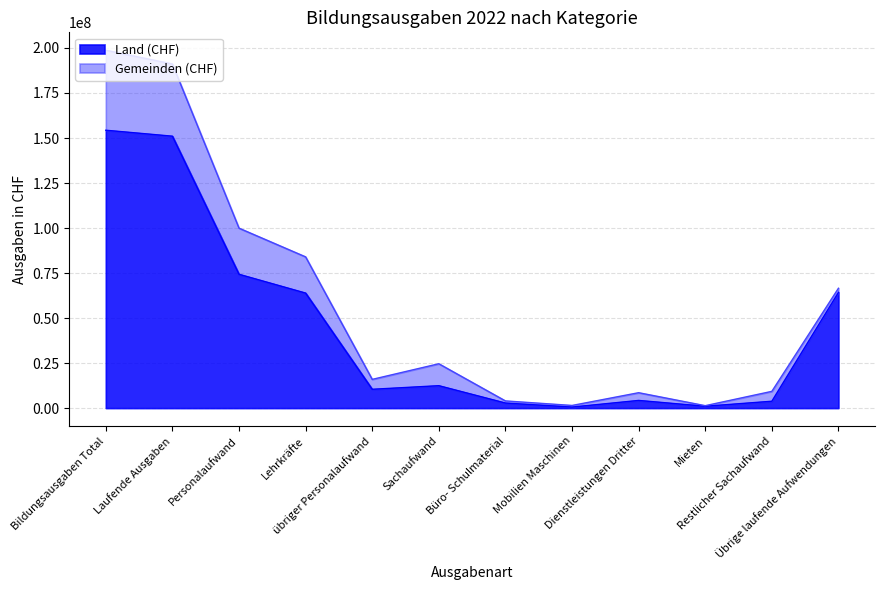

The chart shows a value of 2352067 at Restlicher Sachaufwand. True or false?

False